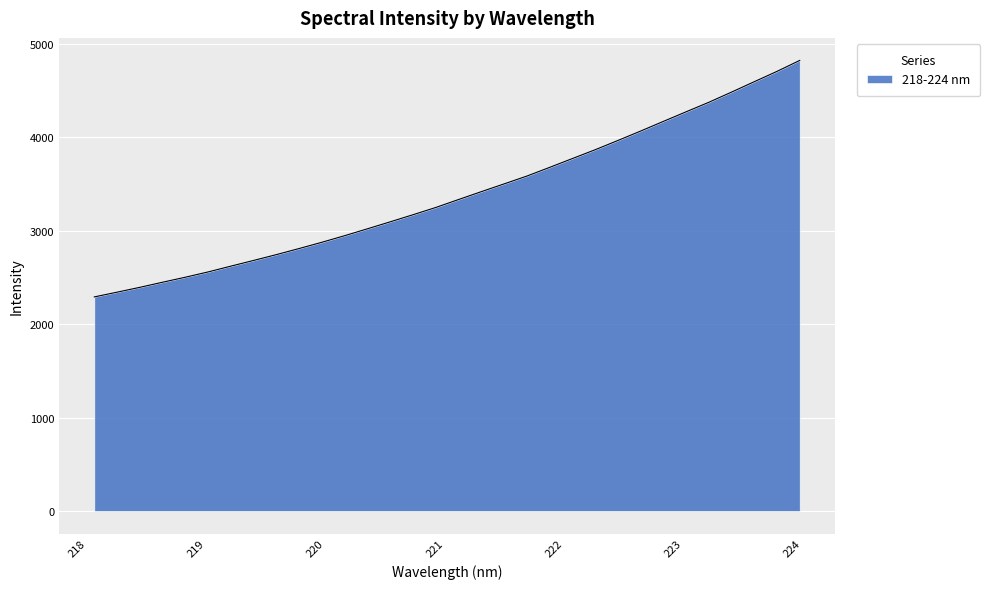

What is the difference between the maximum and minimum values?

2531.2